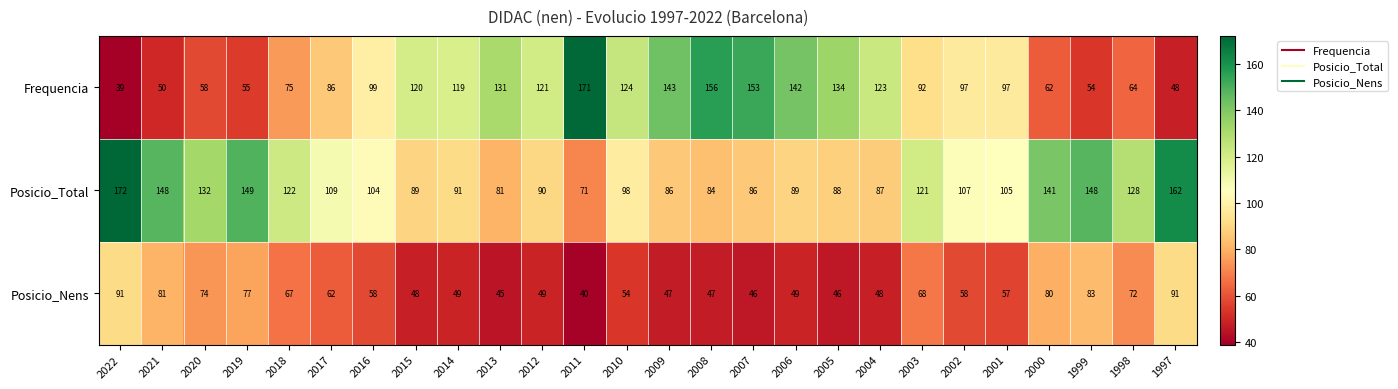

At 2005, list the series in order from smallest to largest.

Posicio_Nens, Posicio_Total, Frequencia